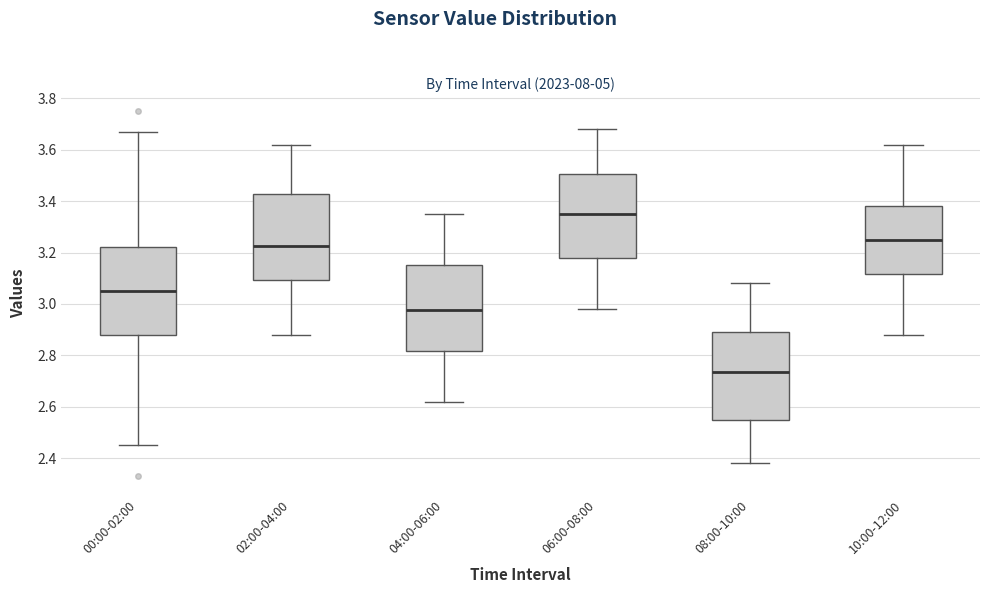

Reading left to right, transcribe this box plot: for each box, give where its median line is, the range the box spans, and where its two whiskers end, as read against the y-axis. The values are not printed on the chart, so give them approximately, as read against the axis.

00:00-02:00: median 3.06, box 2.88 to 3.22, whiskers 2.46 to 3.68
02:00-04:00: median 3.22, box 3.10 to 3.42, whiskers 2.88 to 3.62
04:00-06:00: median 2.98, box 2.82 to 3.16, whiskers 2.62 to 3.36
06:00-08:00: median 3.36, box 3.18 to 3.50, whiskers 2.98 to 3.68
08:00-10:00: median 2.74, box 2.56 to 2.90, whiskers 2.38 to 3.08
10:00-12:00: median 3.26, box 3.12 to 3.38, whiskers 2.88 to 3.62